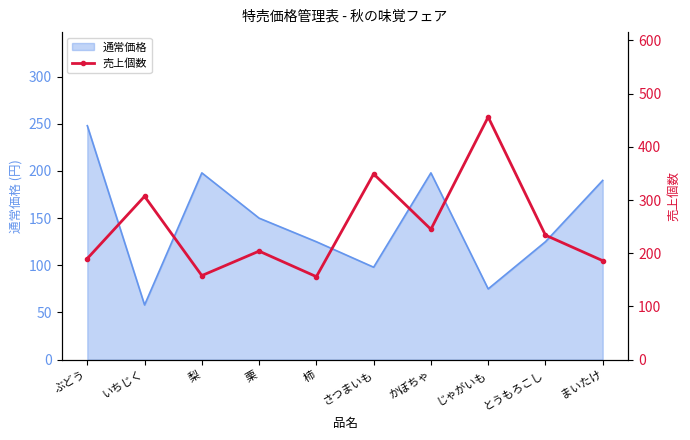

What is the minimum value for 通常価格?

58